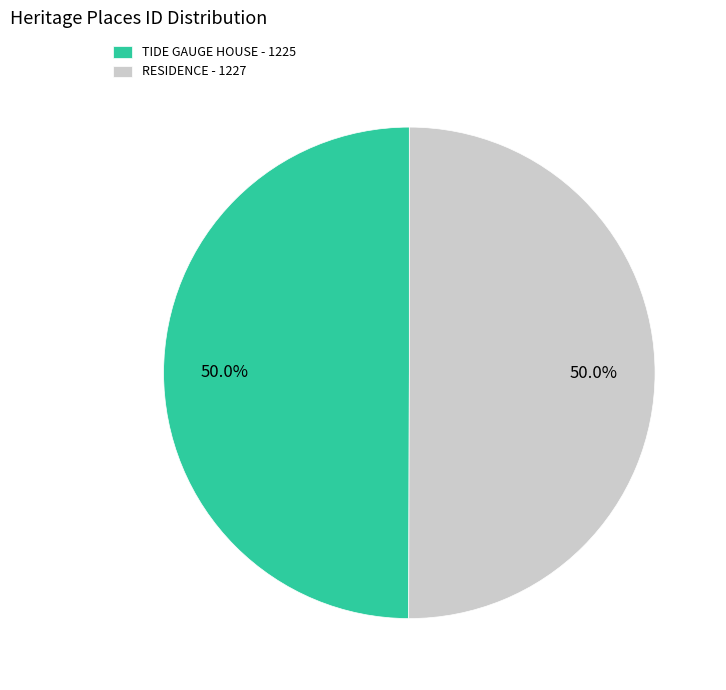

Approximately how many times larger is the value at RESIDENCE - 1227 compared to TIDE GAUGE HOUSE - 1225?

1.0